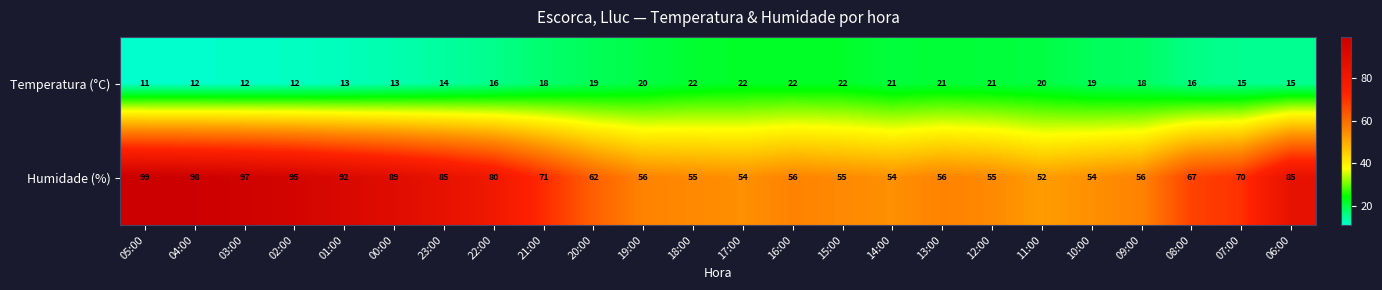

List the series in order of their overall mean, highest first.

Humidade (%), Temperatura (°C)